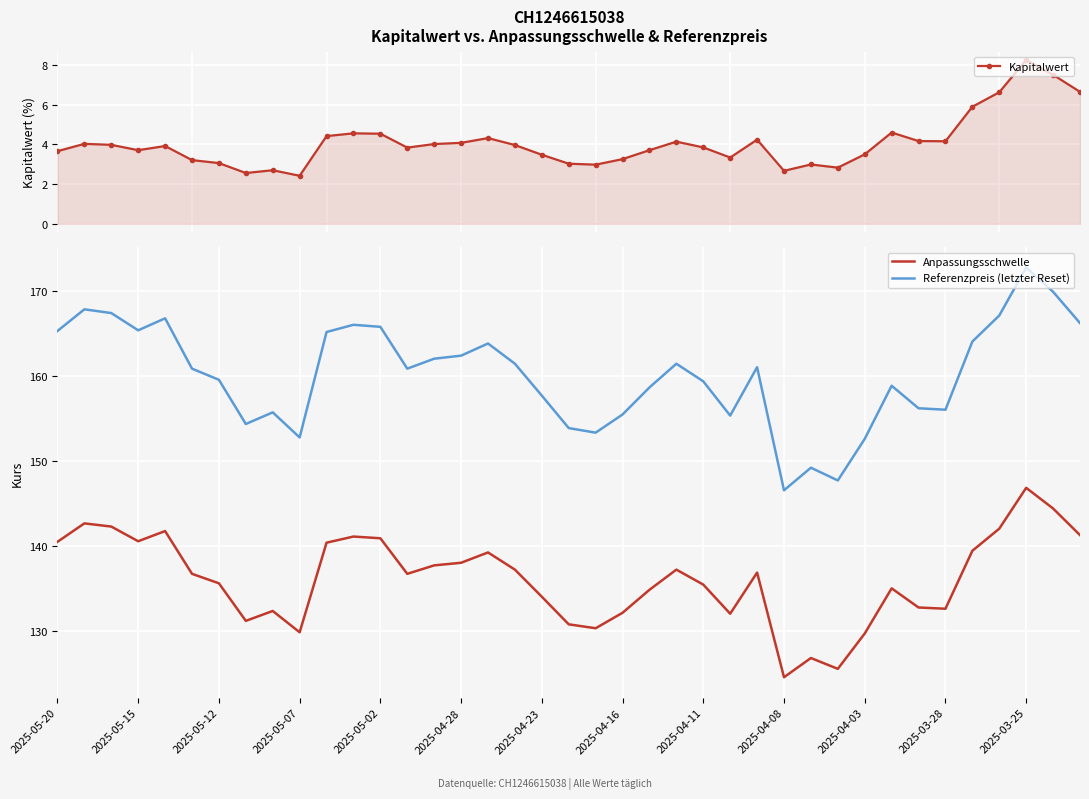

Is this an area chart (filled region under the line)?

No